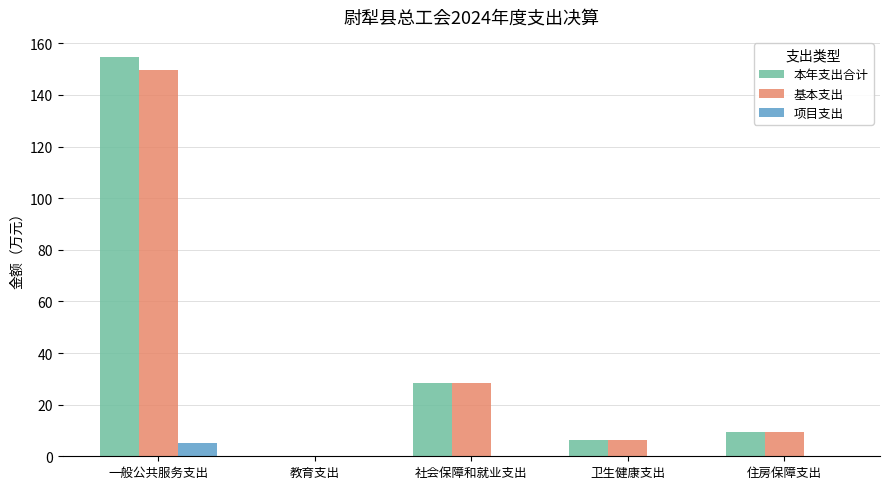

Reading left to right, list all the values displayed in this chart.

本年支出合计: 154.7	0.3	28.6	6.3	9.4
基本支出: 149.8	0.3	28.6	6.3	9.4
项目支出: 5.0	0.0	0.0	0.0	0.0